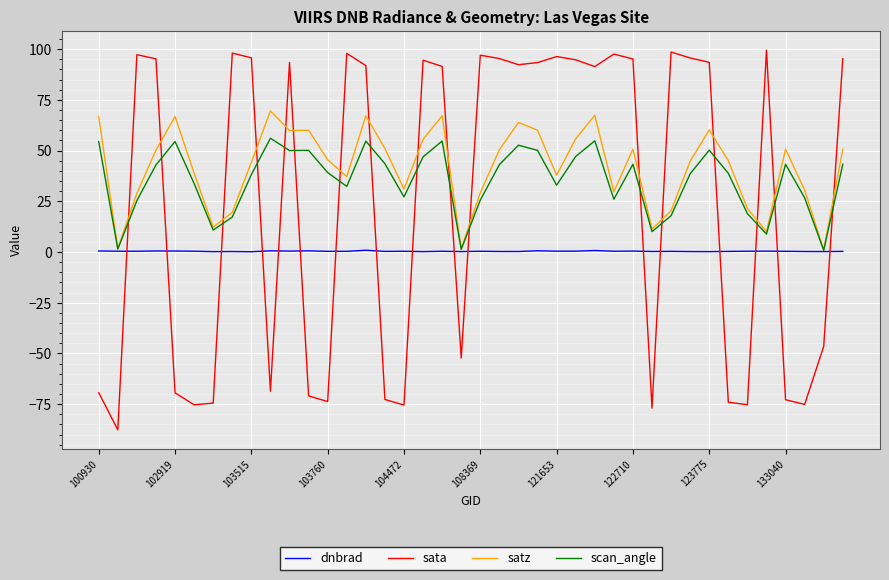

Which series has the largest total across all categories?

satz